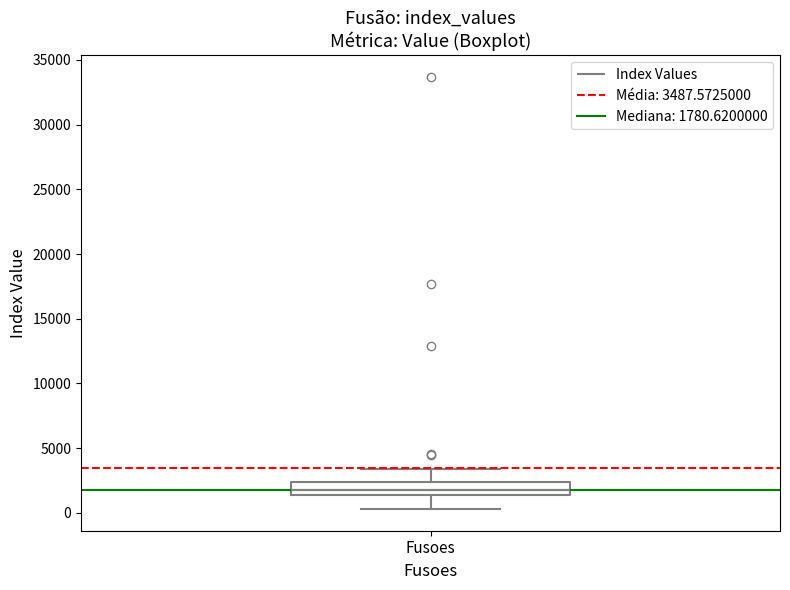

Transcribe this box plot: give where the median line is, the range the box spans, and where the two whiskers end, as read against the y-axis. The values are not printed on the chart, so give them approximately, as read against the axis.

median 2000, box 1500 to 2500, whiskers 500 to 3500